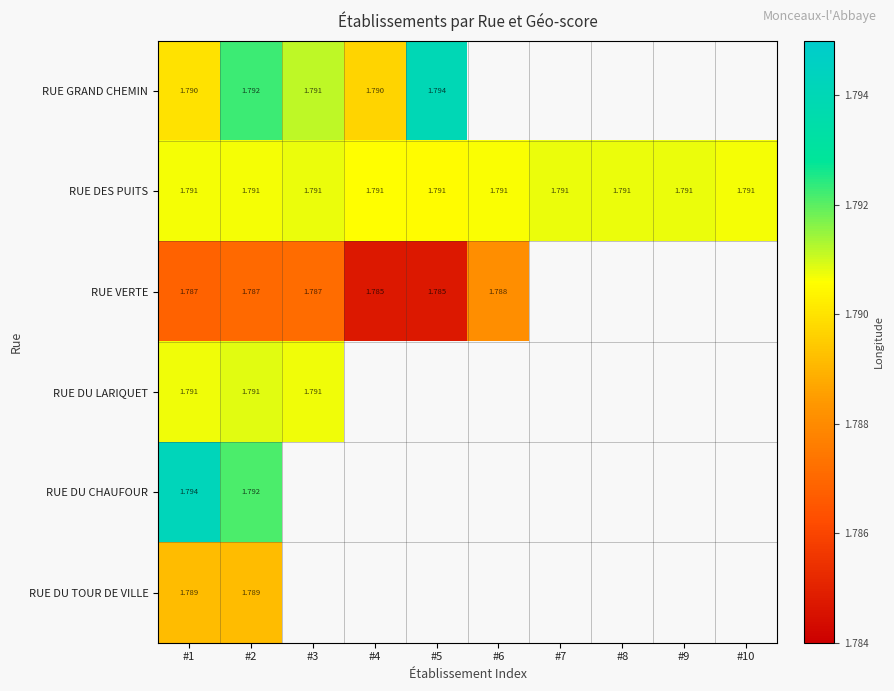

What is the total value across all series at #1?

10.7